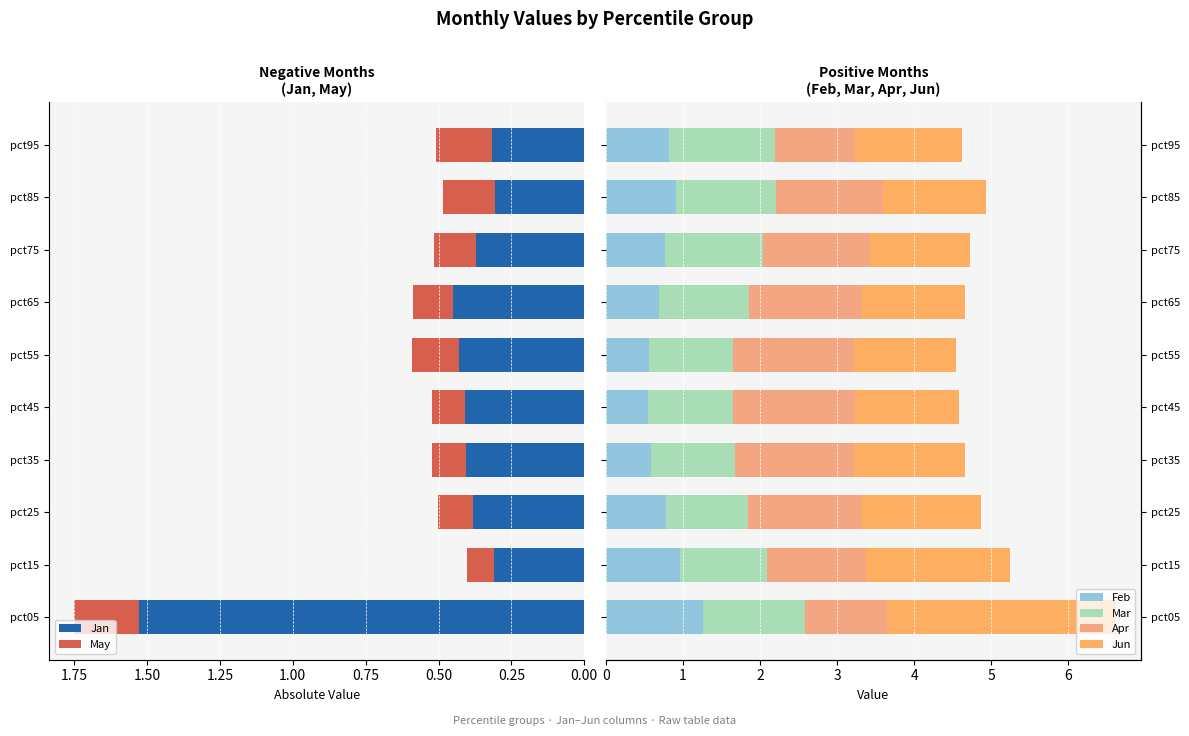

Count the May values in the range 0 to 1.

10